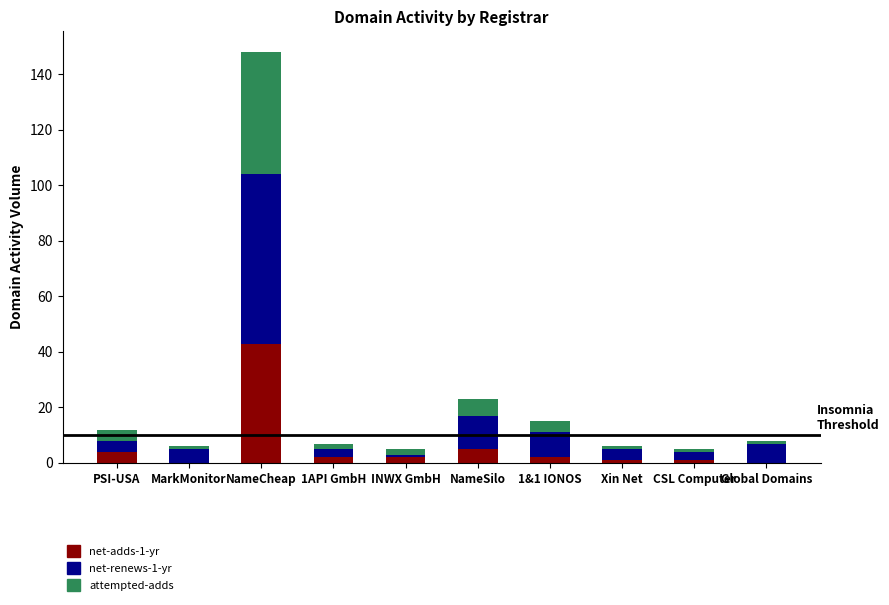

The net-adds-1-yr series shows 0 at MarkMonitor. True or false?

True